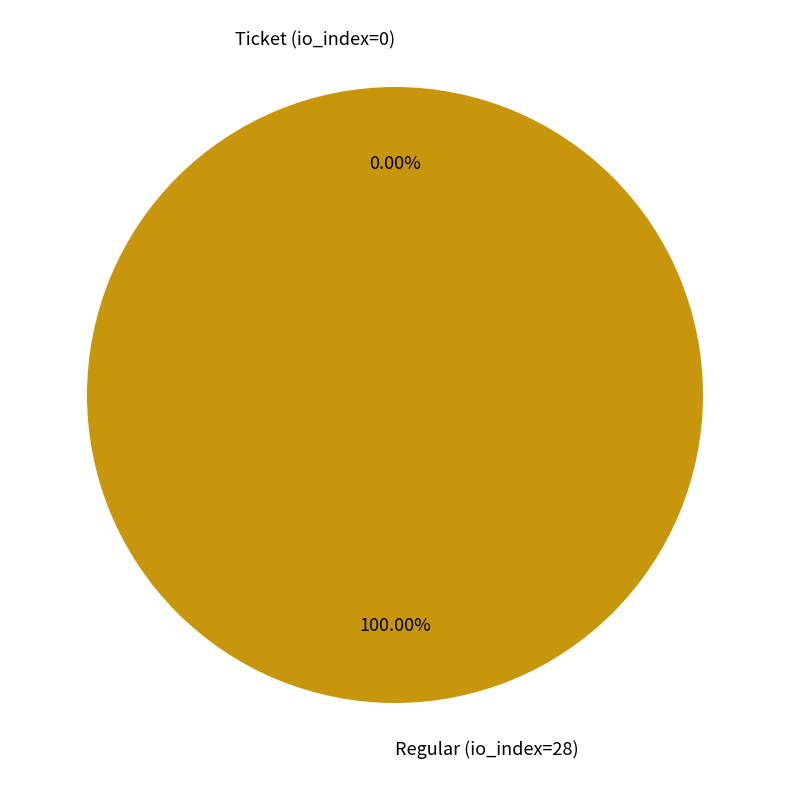

True or false: Ticket (io_index=0) accounts for 13% of the total.

False